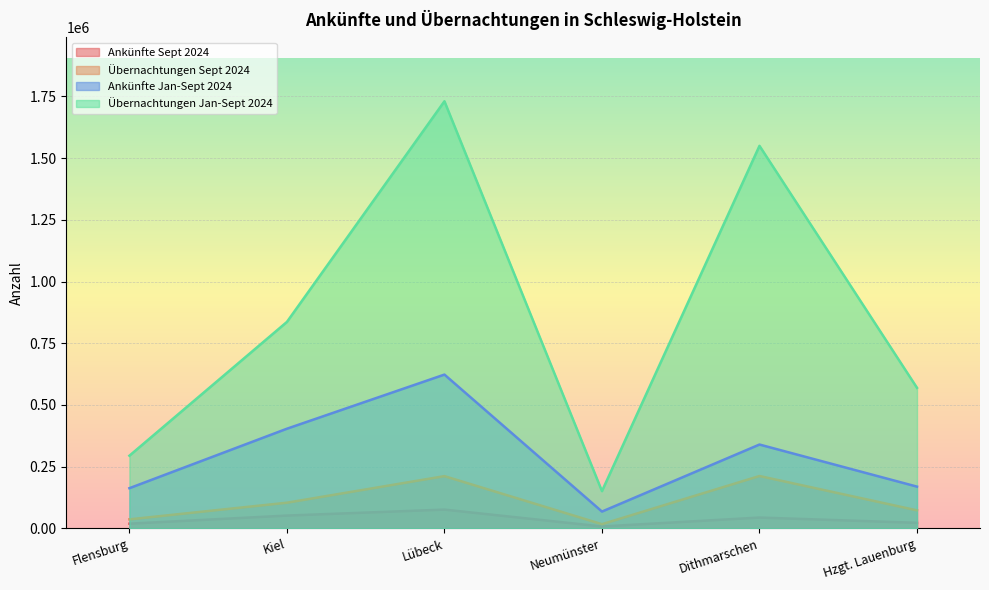

Does the chart display data point markers on the line(s)?

No